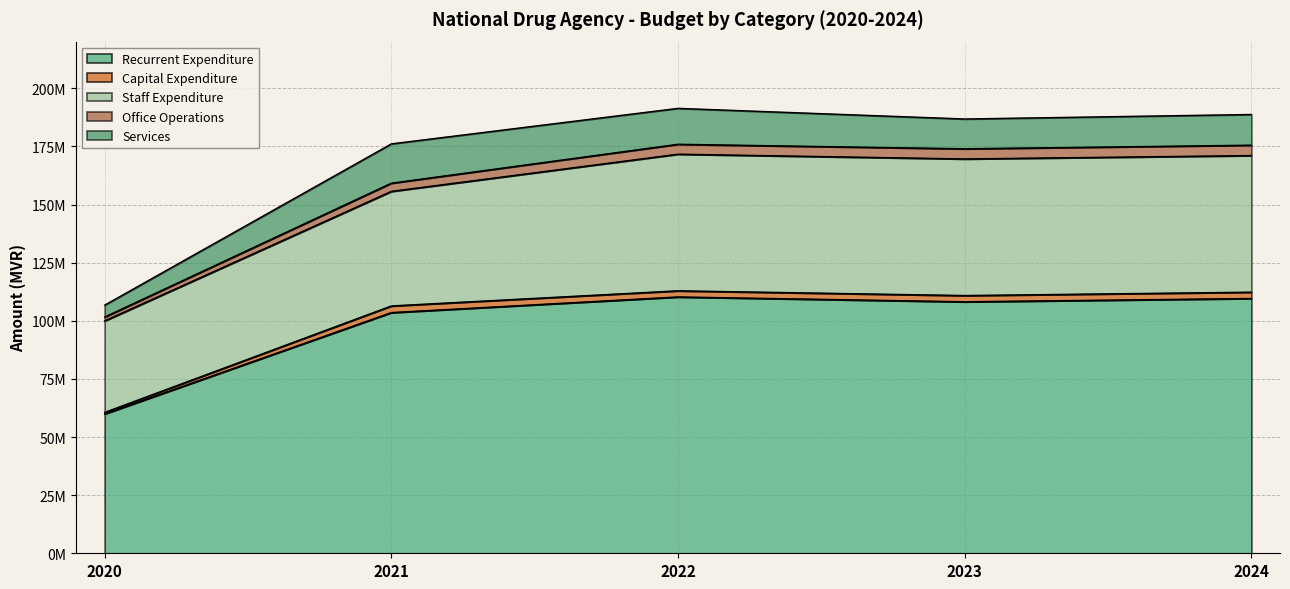

What is the value of the Recurrent Expenditure point at the 3rd from the left?

110279359